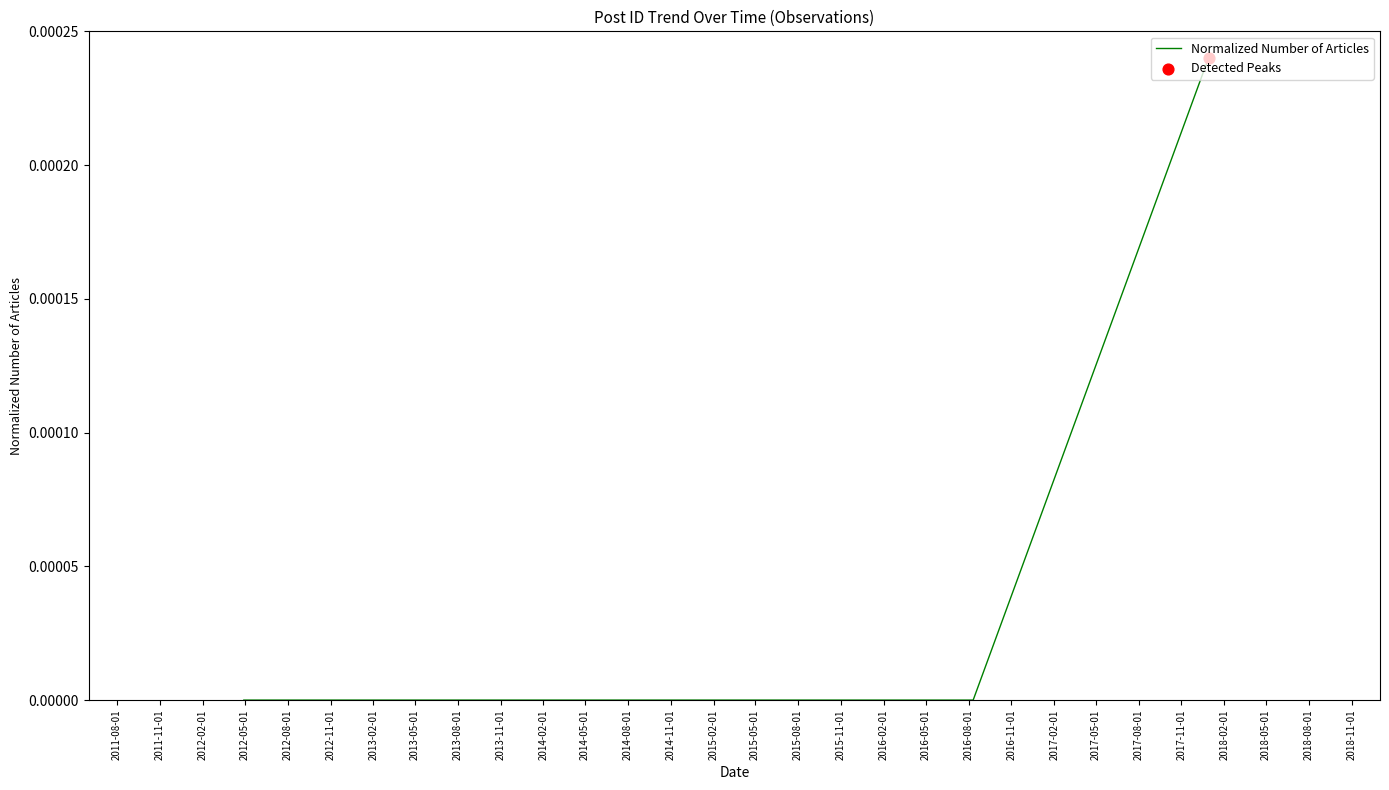

How many lines are shown in the chart?

1